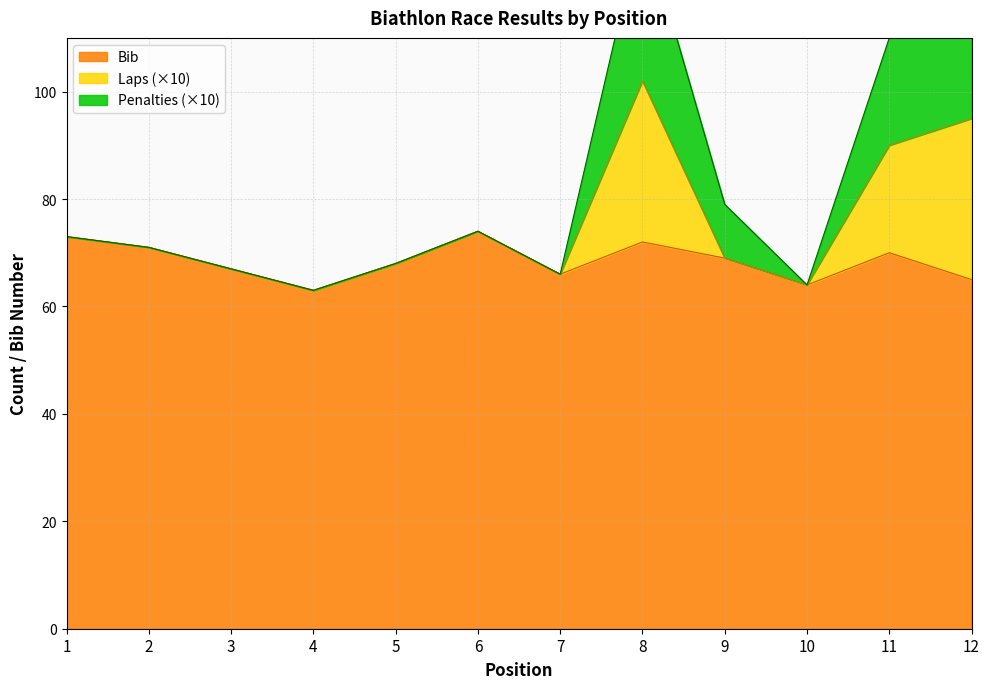

The value of Bib at 8 is 104. True or false?

False